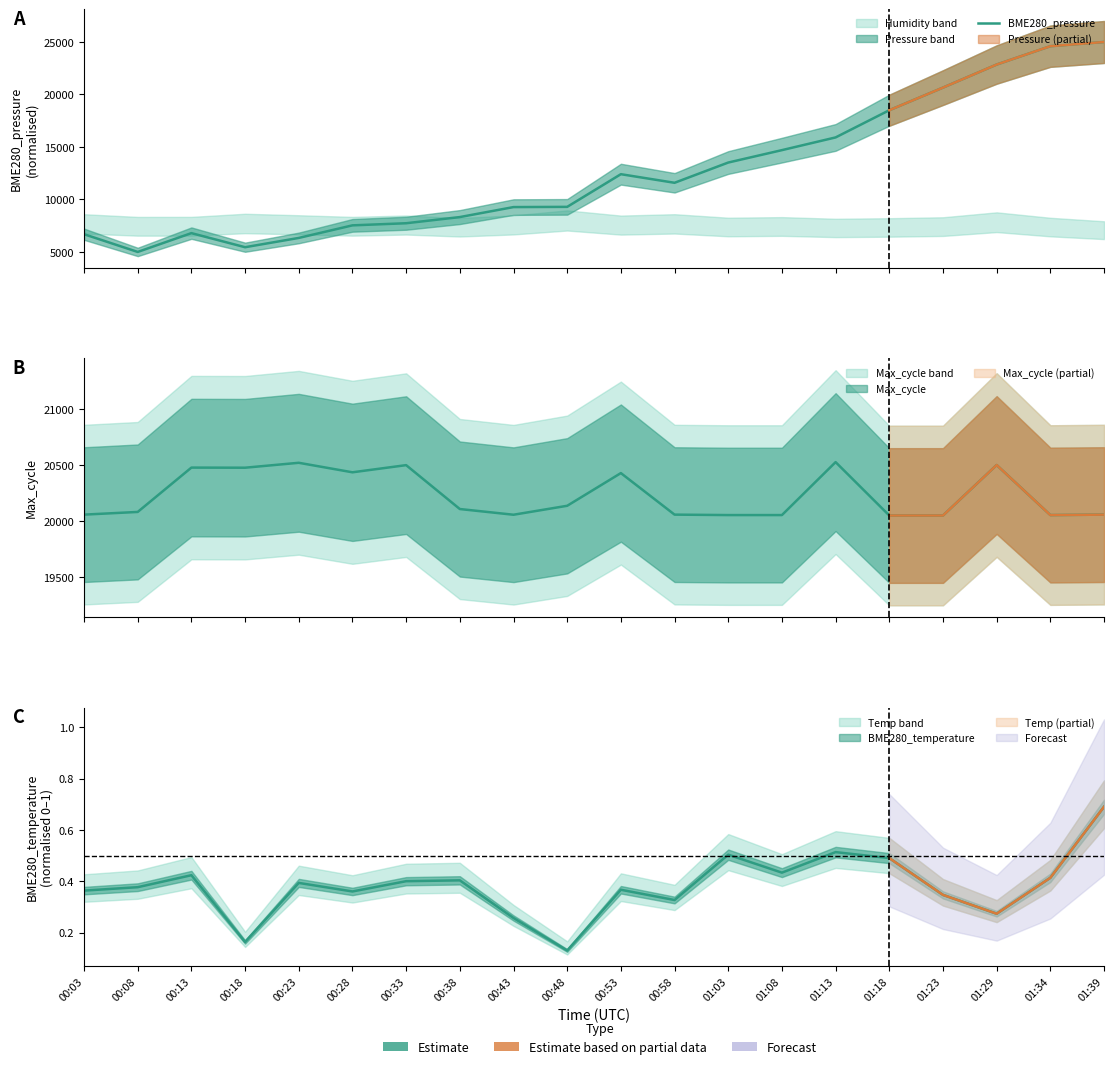

List the labels in order of value, largest first.

01:39, 01:34, 01:29, 01:23, 01:18, 01:13, 01:08, 01:03, 00:53, 00:58, 00:48, 00:43, 00:38, 00:33, 00:28, 00:13, 00:03, 00:23, 00:18, 00:08